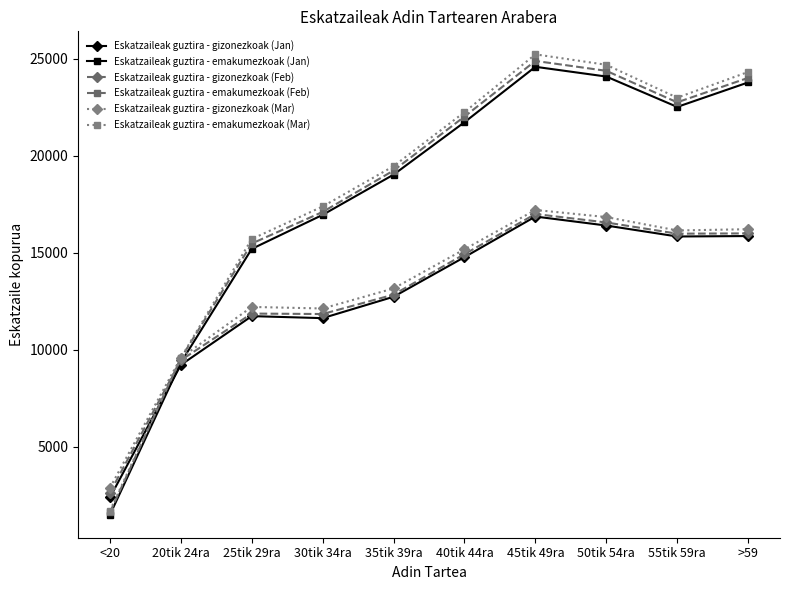

Is this an area chart (filled region under the line)?

No